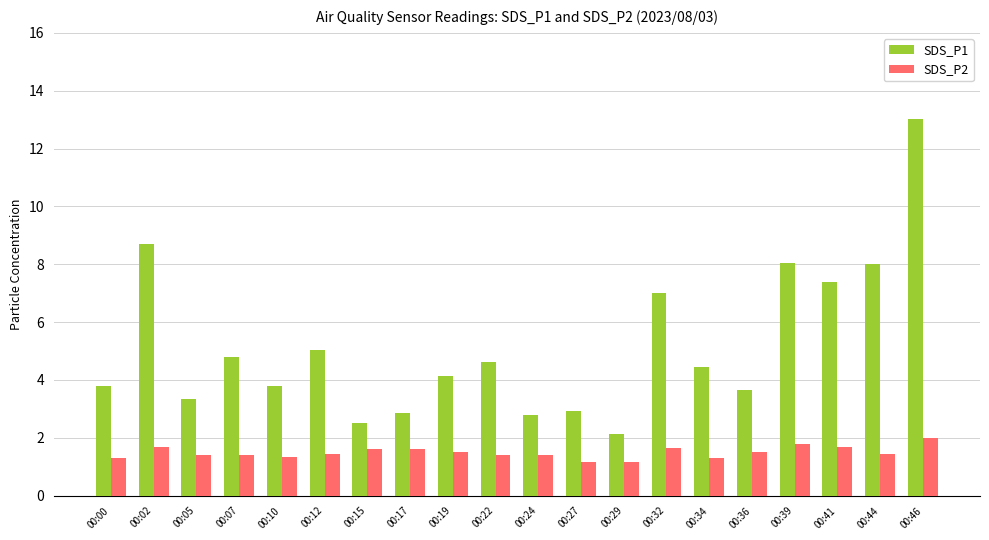

What is the minimum value for SDS_P1?

2.1